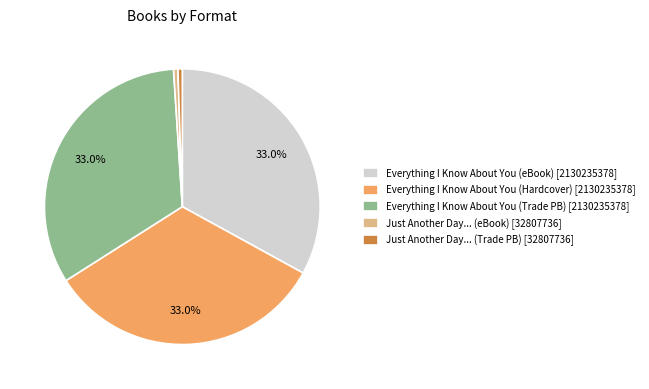

What percentage is NOT represented by Everything I Know About You (Trade PB) [2130235378]?

67.0%